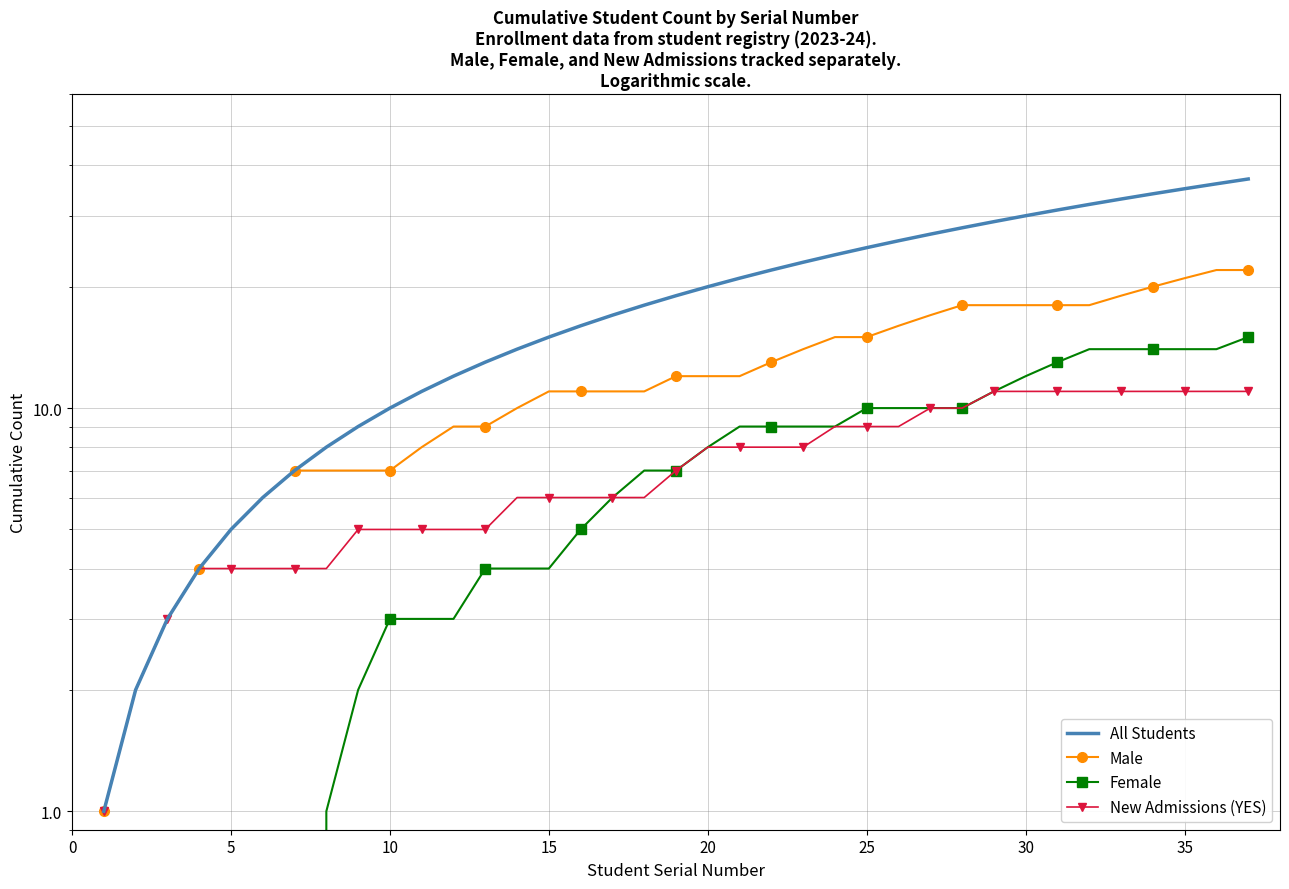

Reading left to right, list all the values displayed in this chart.

All Students: 1	2	3	4	5	6	7	8	9	10	11	12	13	14	15	16	17	18	19	20	21	22	23	24	25	26	27	28	29	30	31	32	33	34	35	36	37
Male: 1	2	3	4	5	6	7	7	7	7	8	9	9	10	11	11	11	11	12	12	12	13	14	15	15	16	17	18	18	18	18	18	19	20	21	22	22
Female: 0	0	0	0	0	0	0	1	2	3	3	3	4	4	4	5	6	7	7	8	9	9	9	9	10	10	10	10	11	12	13	14	14	14	14	14	15
New Admissions (YES): 1	2	3	4	4	4	4	4	5	5	5	5	5	6	6	6	6	6	7	8	8	8	8	9	9	9	10	10	11	11	11	11	11	11	11	11	11